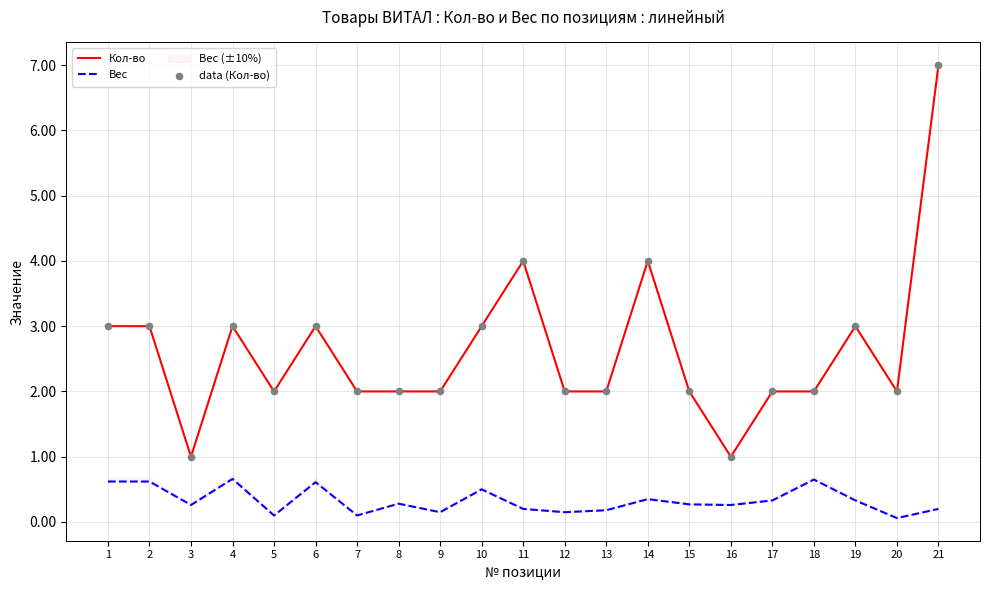

Is the value of Вес at 6 greater than the value of data (Кол-во) at 10?

No